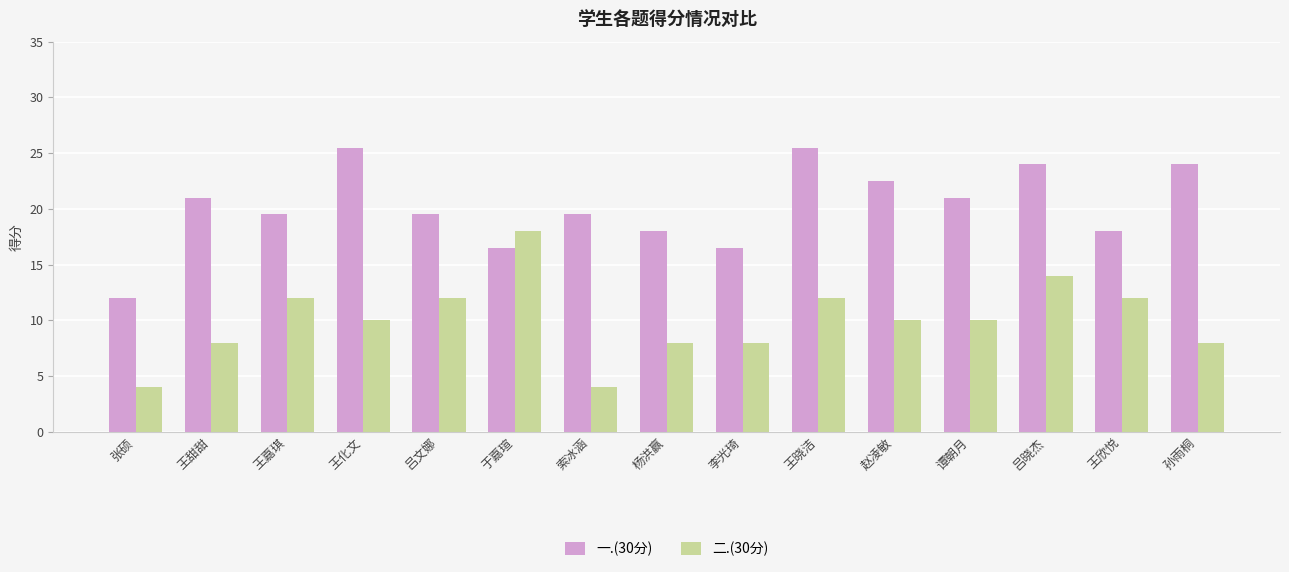

The value of 二.(30分) at 于嘉瑄 is 4.4. True or false?

False